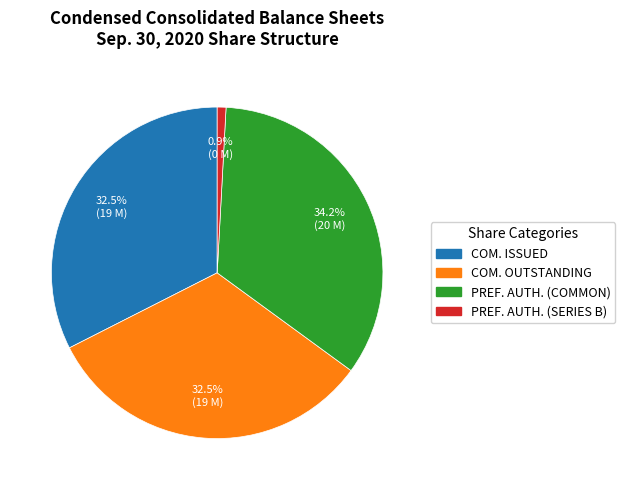

Is there any slice that represents more than half of the pie?

No